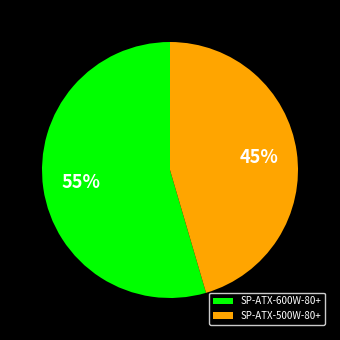

How many segments does this pie chart have?

2